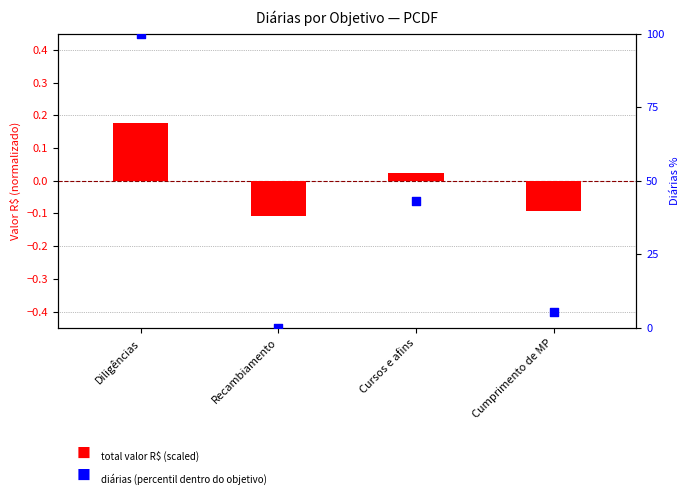

At which category is the sum across all series the highest?

Diligências